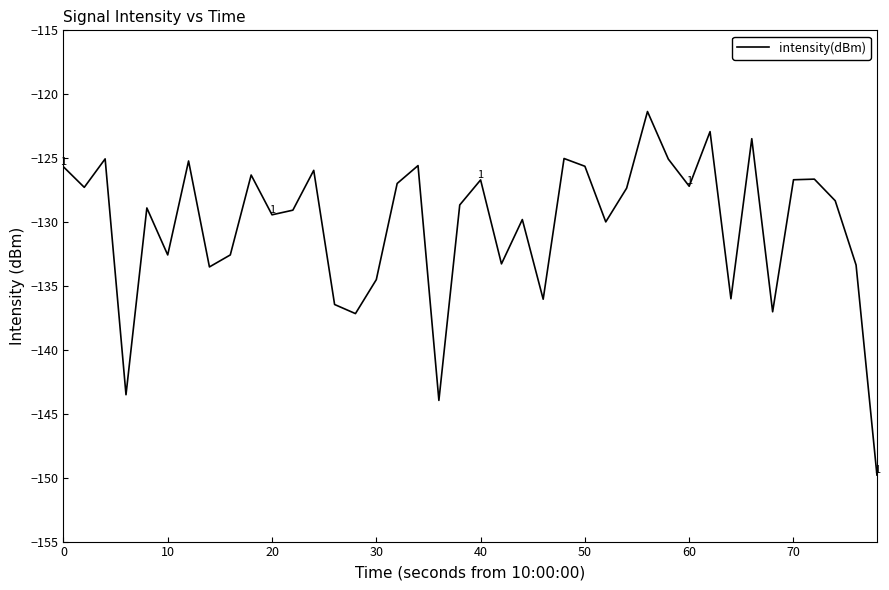

Count the number of values greater than -128.

19